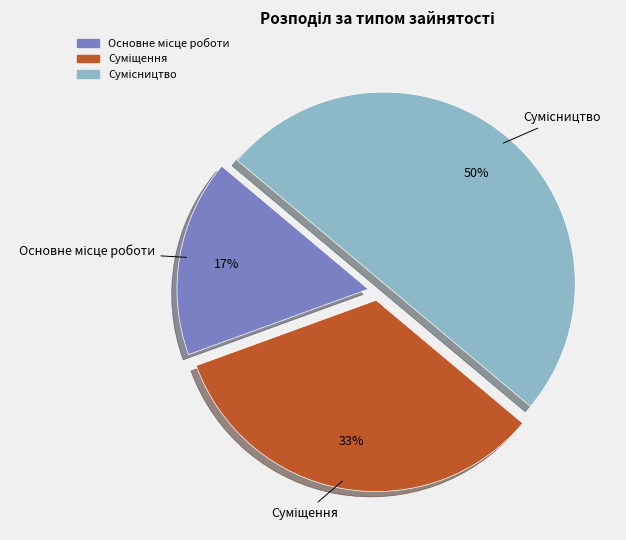

To the nearest percent, what is the average slice percentage?

33%